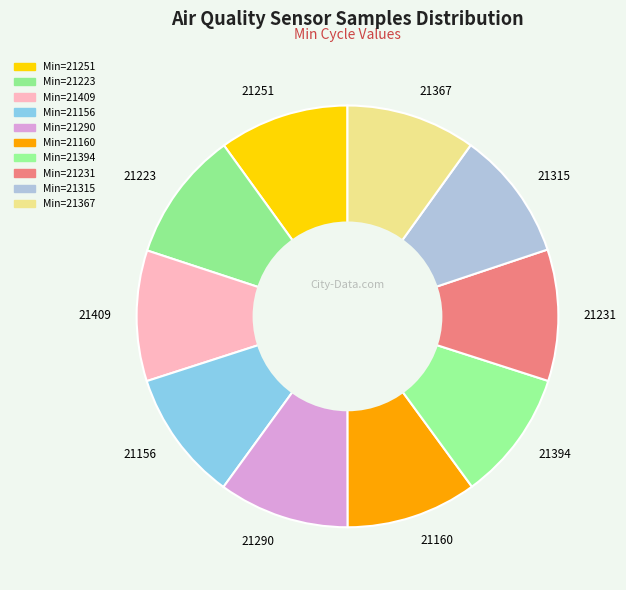

True or false: 21251 accounts for 10% of the total.

True